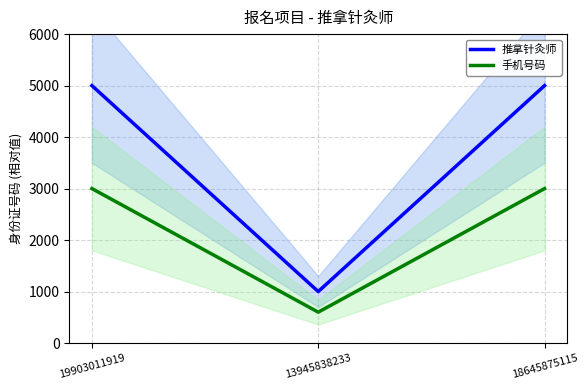

Reading right to left, transcribe all the data shown in this chart.

推拿针灸师: 5000.0	1000.0	5000.0
手机号码: 3000.0	600.0	3000.0